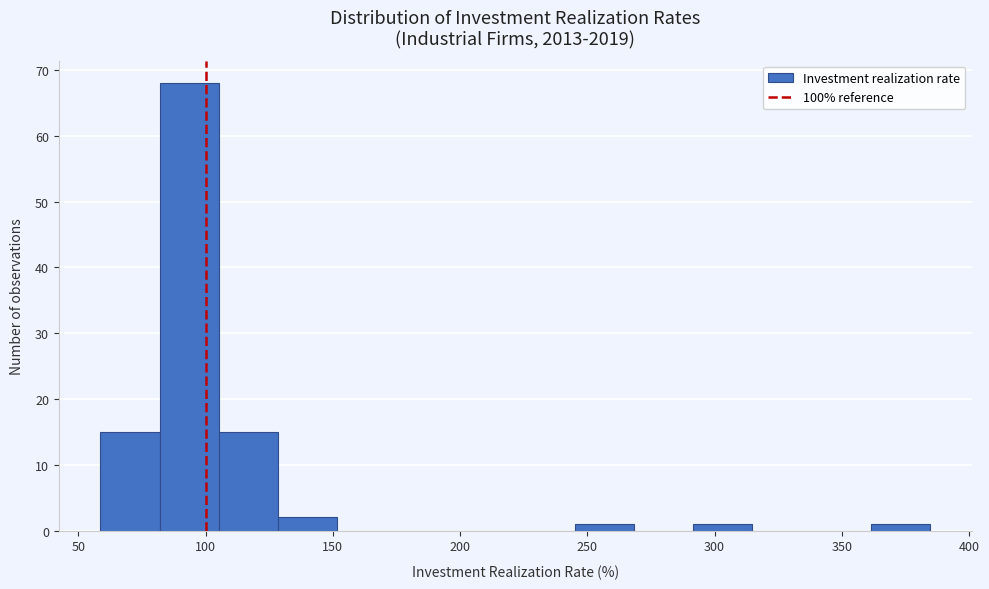

Reading left to right, list every bar in this chart as the range it spans on the x-axis followed by its height. Neither the bar edges nor the heights are printed on the chart, so give them approximately, as read against the axes.

60 to 80: 15
80 to 105: 68
105 to 130: 15
130 to 150: 2
150 to 175: 0
175 to 200: 0
200 to 220: 0
220 to 245: 0
245 to 270: 1
270 to 290: 0
290 to 315: 1
315 to 340: 0
340 to 360: 0
360 to 385: 1